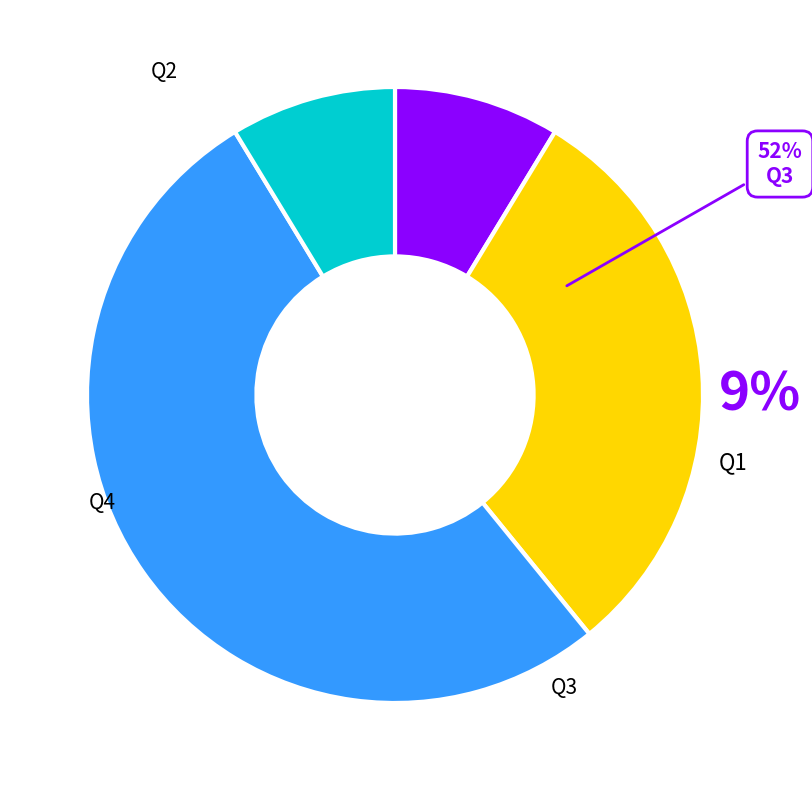

Does Q1 account for over 50% of the chart?

No